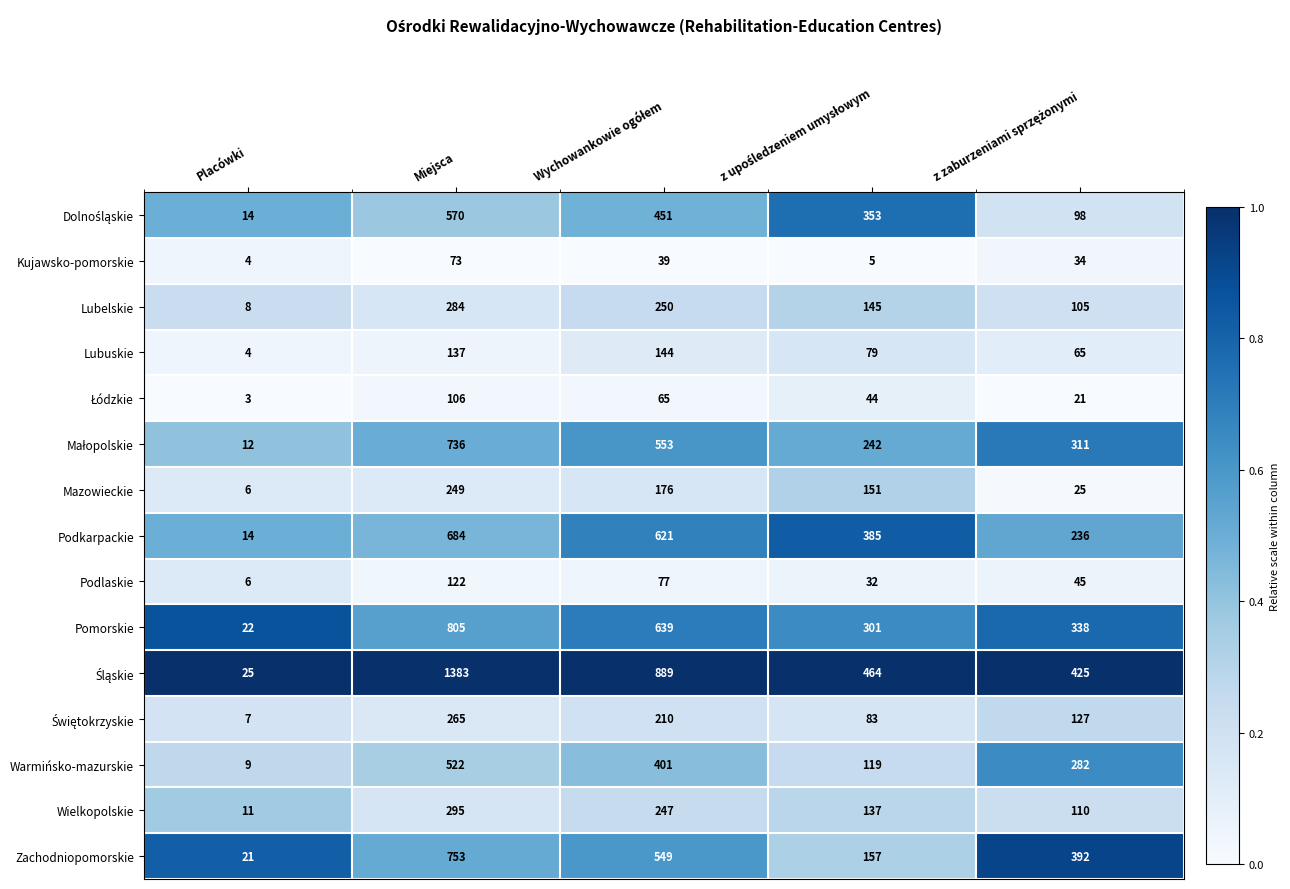

Which category has the highest value across all series?

Miejsca